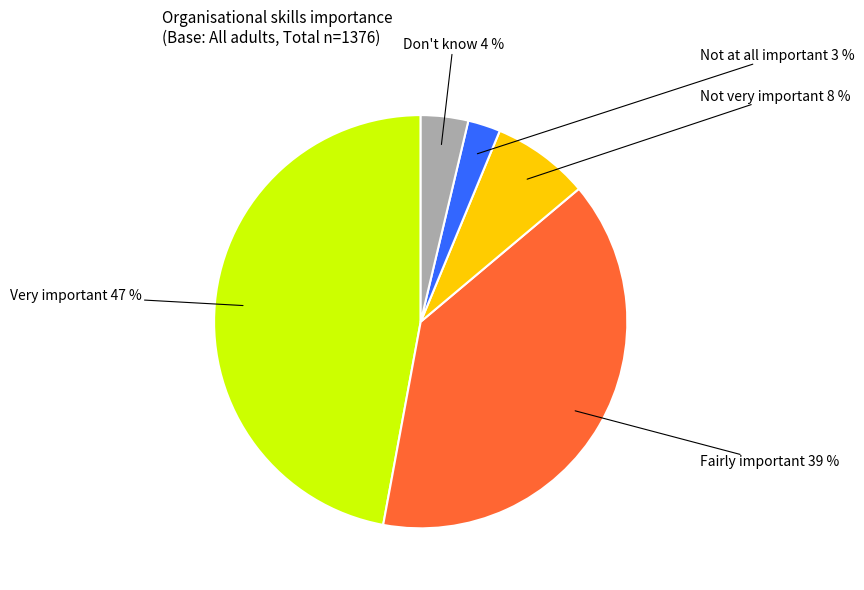

How many slices are in this pie chart?

5